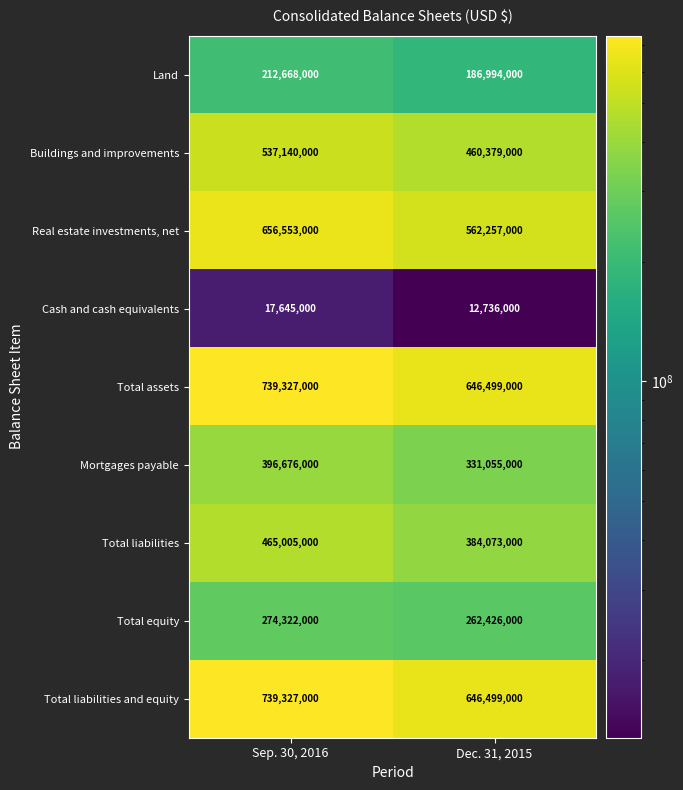

Reading right to left, transcribe all the data shown in this chart.

Land: Dec. 31, 2015=186994000	Sep. 30, 2016=212668000
Buildings and improvements: Dec. 31, 2015=460379000	Sep. 30, 2016=537140000
Real estate investments, net: Dec. 31, 2015=562257000	Sep. 30, 2016=656553000
Cash and cash equivalents: Dec. 31, 2015=12736000	Sep. 30, 2016=17645000
Total assets: Dec. 31, 2015=646499000	Sep. 30, 2016=739327000
Mortgages payable: Dec. 31, 2015=331055000	Sep. 30, 2016=396676000
Total liabilities: Dec. 31, 2015=384073000	Sep. 30, 2016=465005000
Total equity: Dec. 31, 2015=262426000	Sep. 30, 2016=274322000
Total liabilities and equity: Dec. 31, 2015=646499000	Sep. 30, 2016=739327000